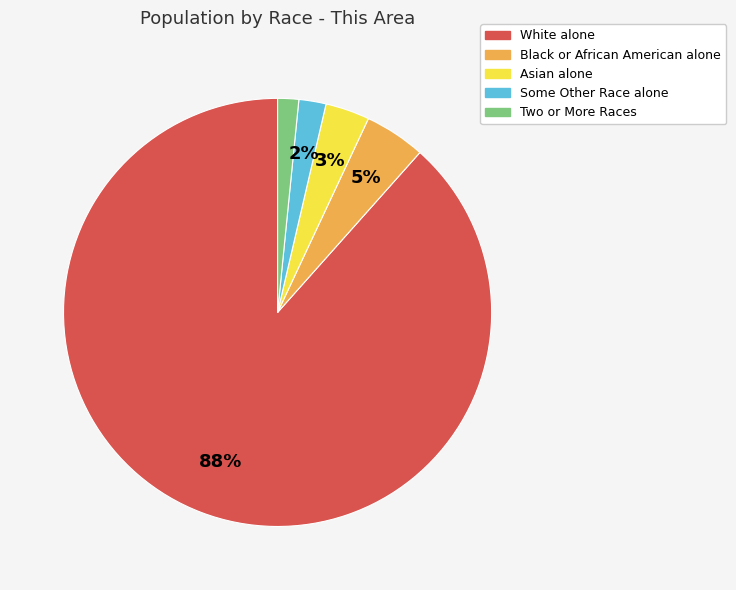

Which has a higher value, Black or African American alone or White alone?

White alone